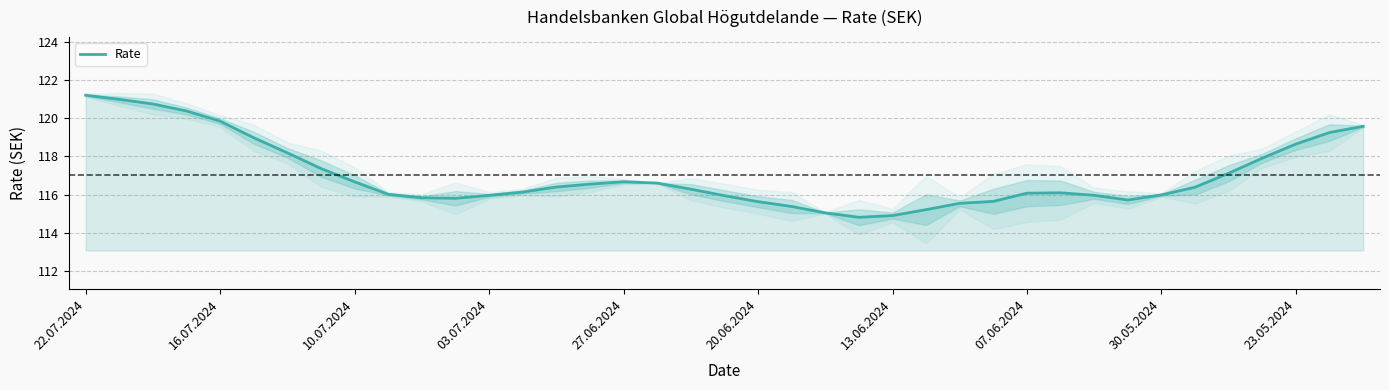

What is the lowest value of the Rate series?

114.8